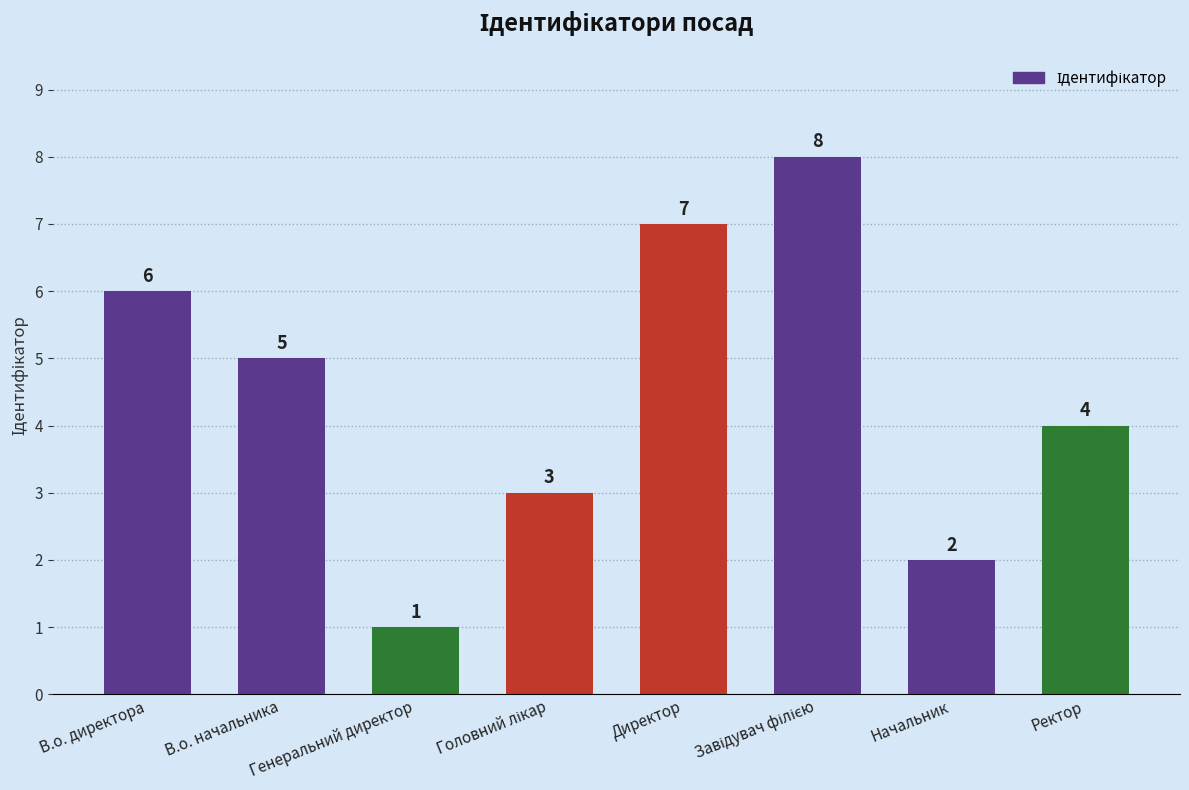

Are the bars horizontal?

No